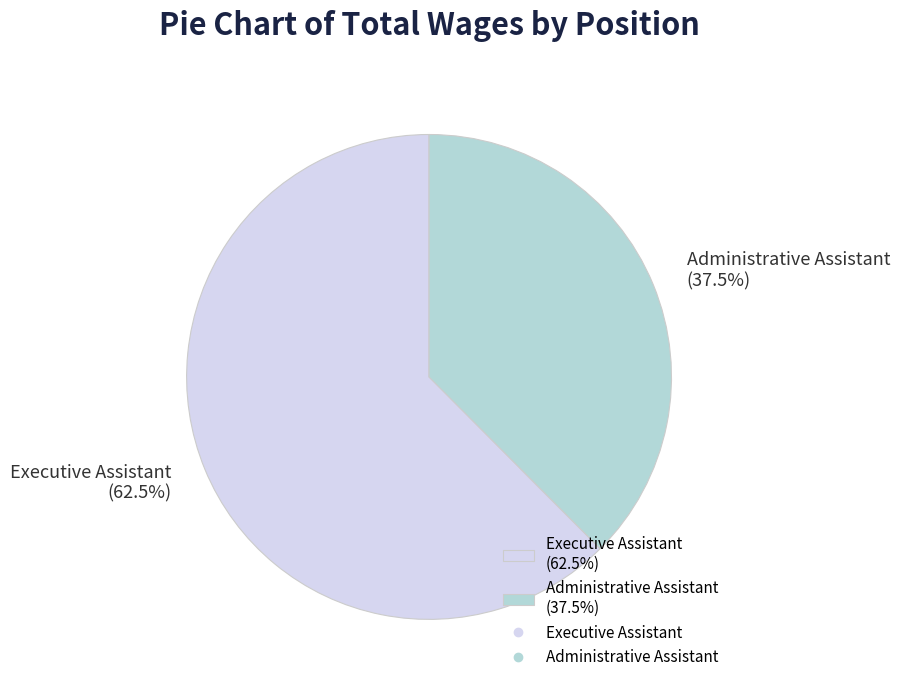

Rank the categories by value from lowest to highest.

Administrative Assistant, Executive Assistant